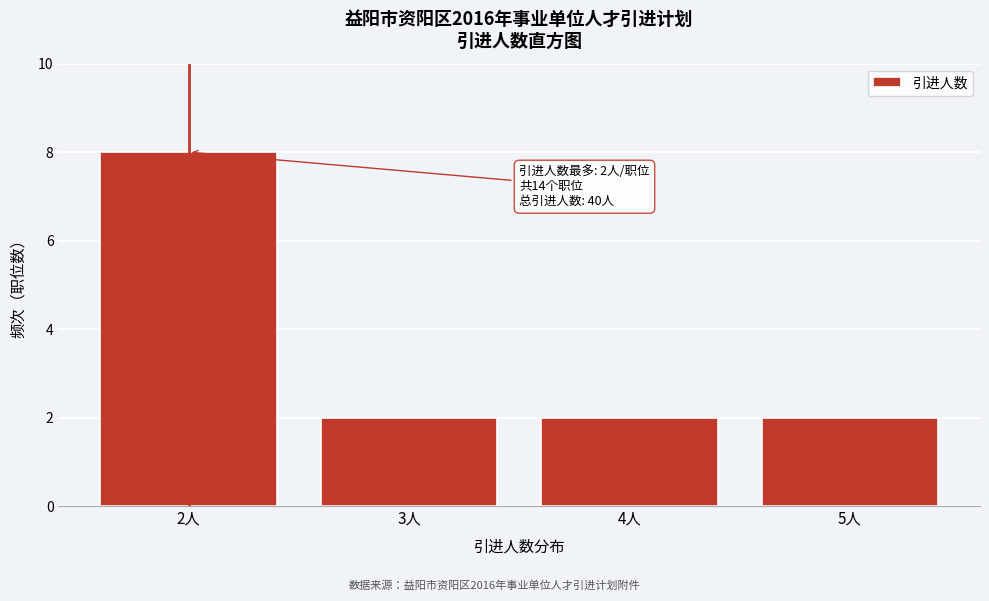

Which range on the x-axis has the tallest bar?

1.5 to 2.5